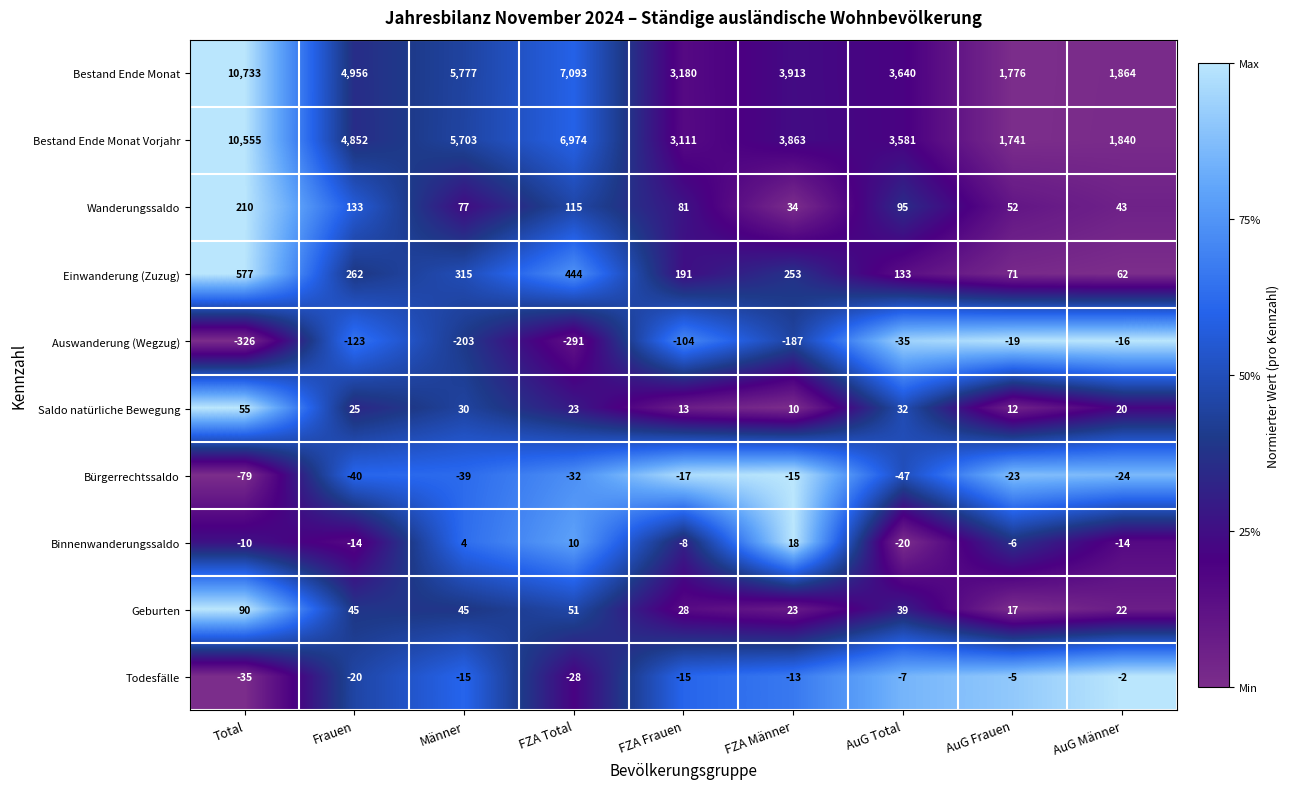

Where does the Saldo natürliche Bewegung series first go above 23?

Total